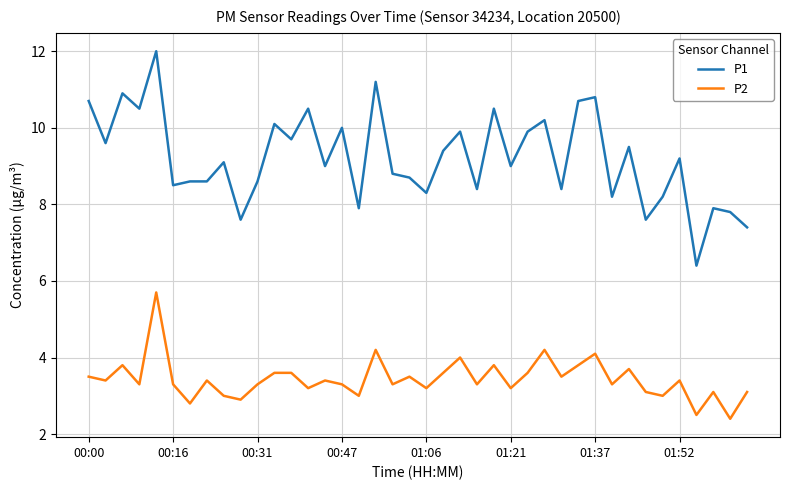

True or false: P1 and P2 intersect in this chart.

False